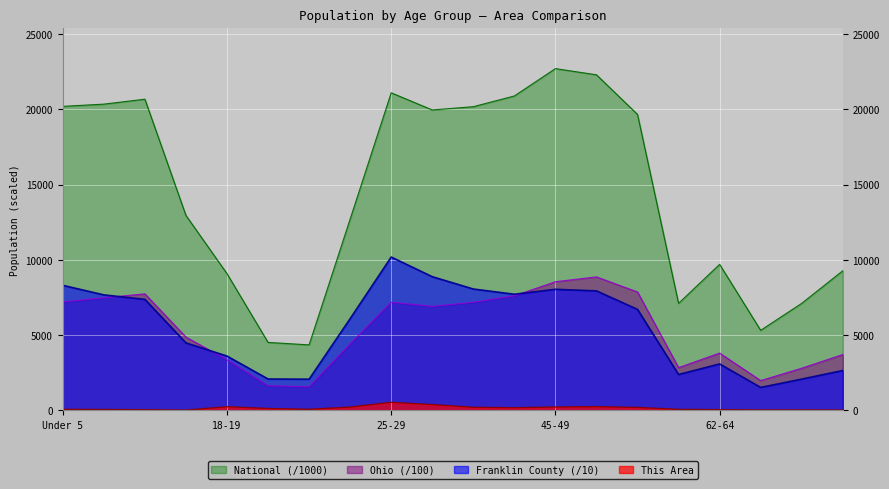

How many interior local valleys does the Franklin County series have?

4